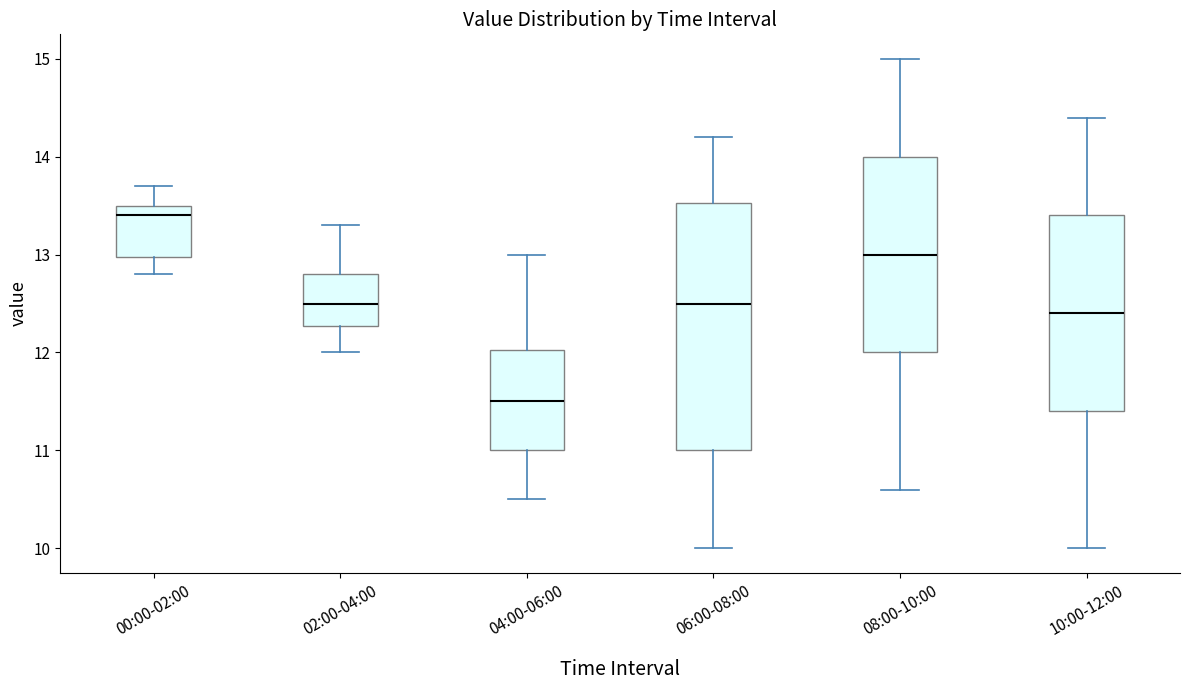

Comparing the boxes themselves (not the whiskers), which one is the tallest?

06:00-08:00